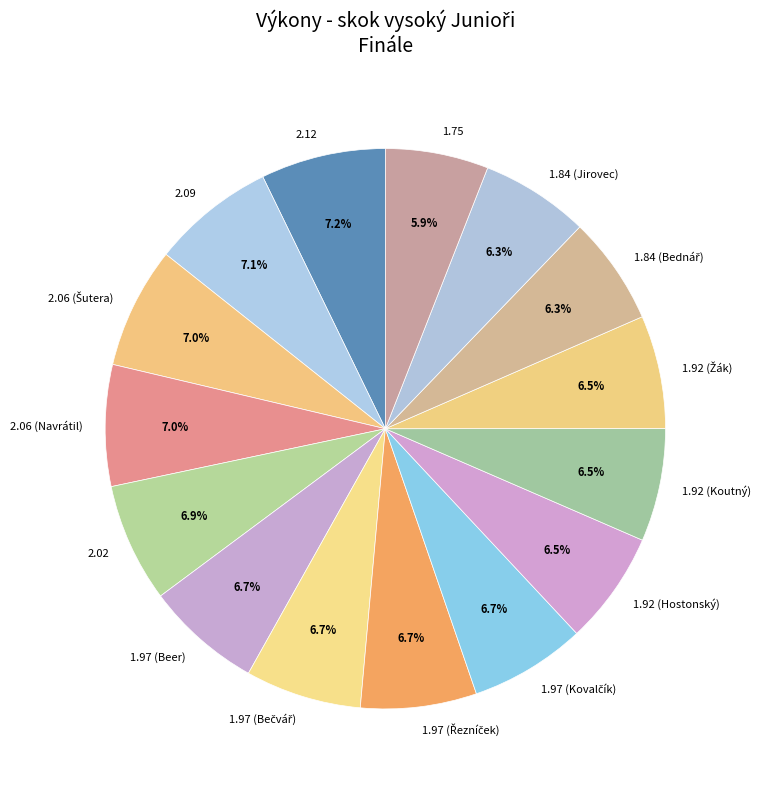

How many slices are in this pie chart?

15